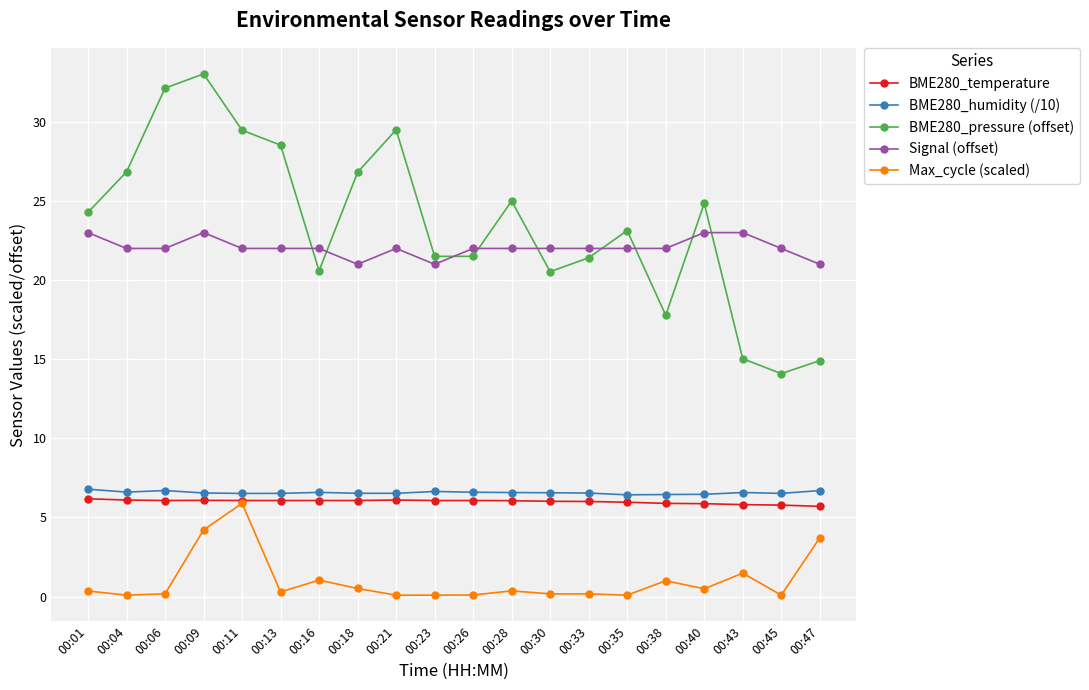

Where is the first local maximum for Signal (offset)?

00:09